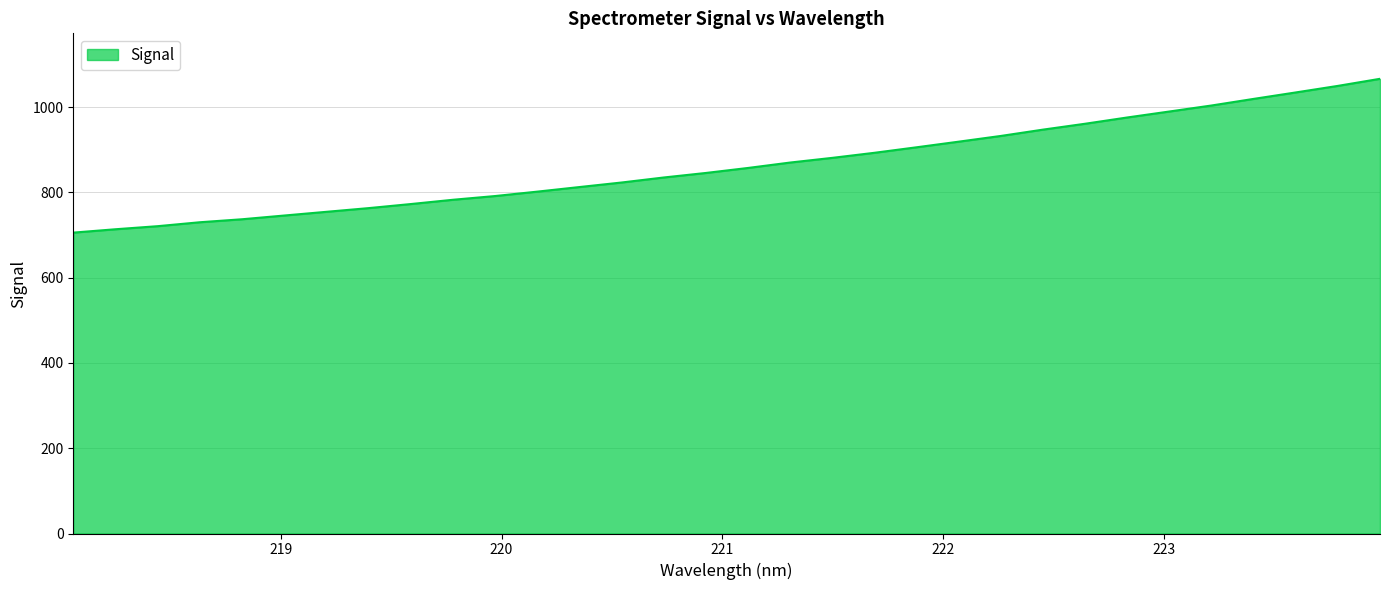

What is the maximum value shown in the chart?

1066.7